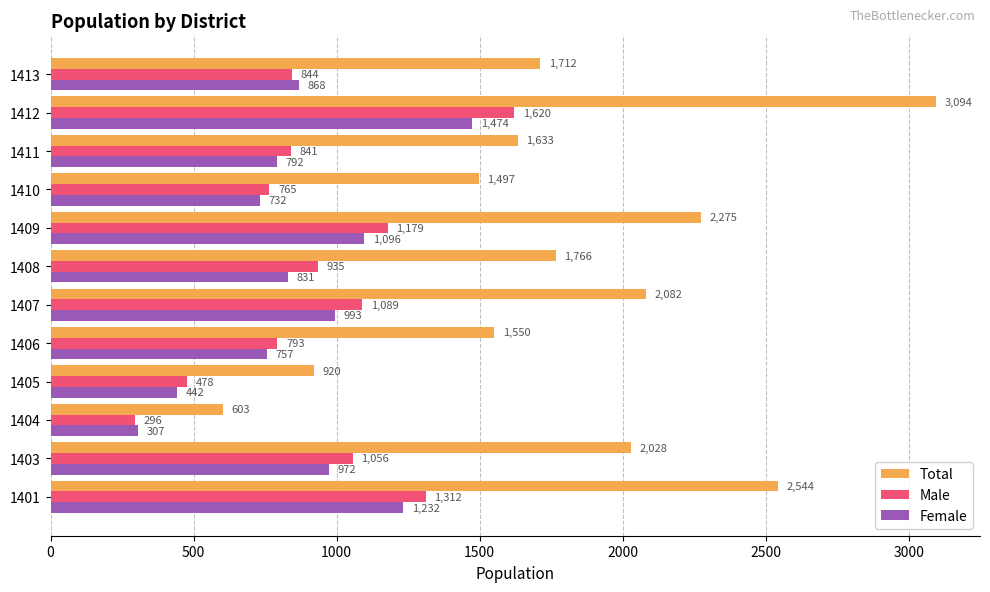

At which category is the sum across all series the highest?

1412